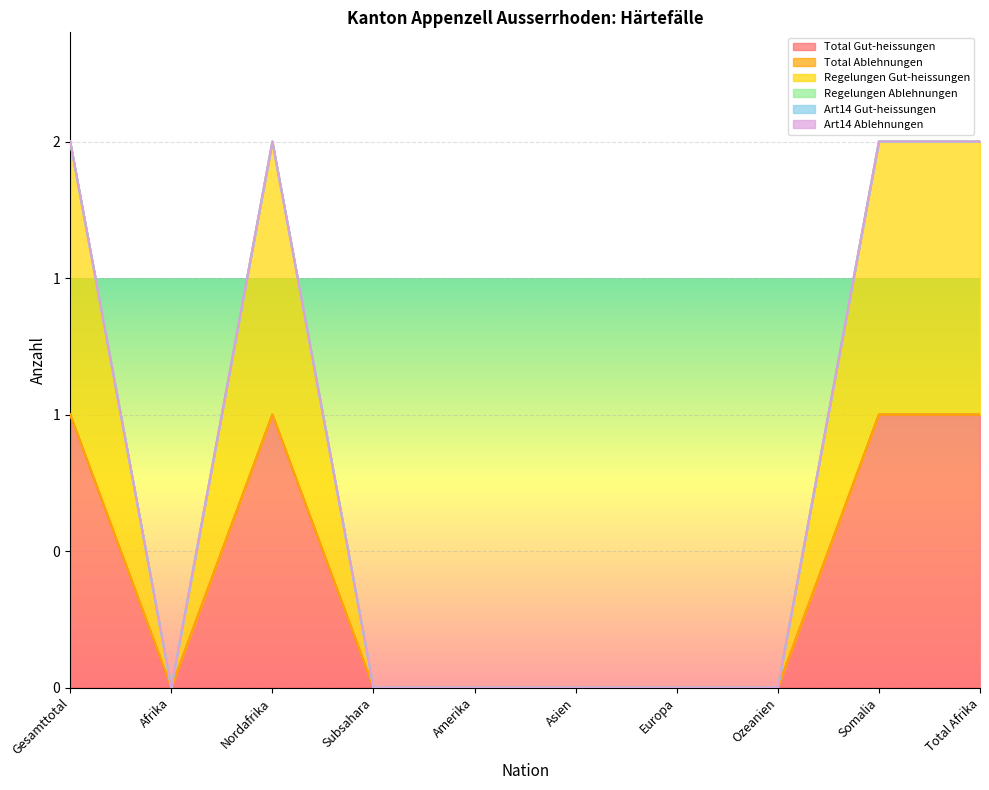

Reading left to right, list all the values displayed in this chart.

Total Gut-heissungen: 1	0	1	0	0	0	0	0	1	1
Total Ablehnungen: 0	0	0	0	0	0	0	0	0	0
Regelungen Gut-heissungen: 1	0	1	0	0	0	0	0	1	1
Regelungen Ablehnungen: 0	0	0	0	0	0	0	0	0	0
Art14 Gut-heissungen: 0	0	0	0	0	0	0	0	0	0
Art14 Ablehnungen: 0	0	0	0	0	0	0	0	0	0